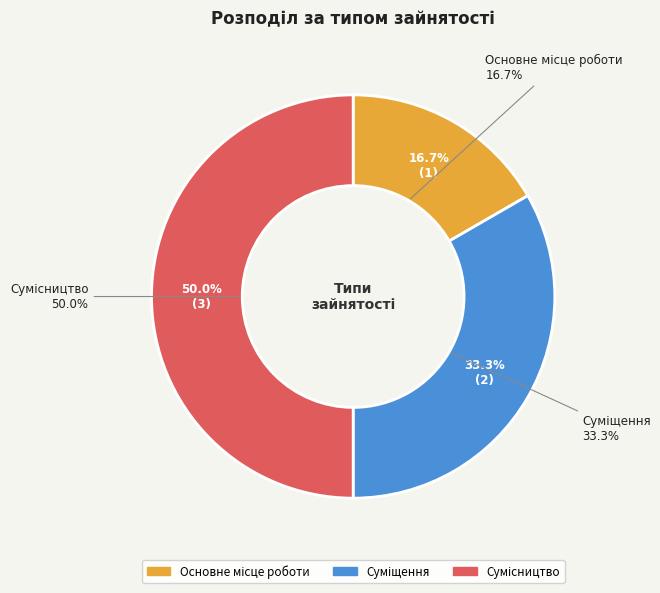

What is the change in value from Основне місце роботи to Сумісництво?

+2